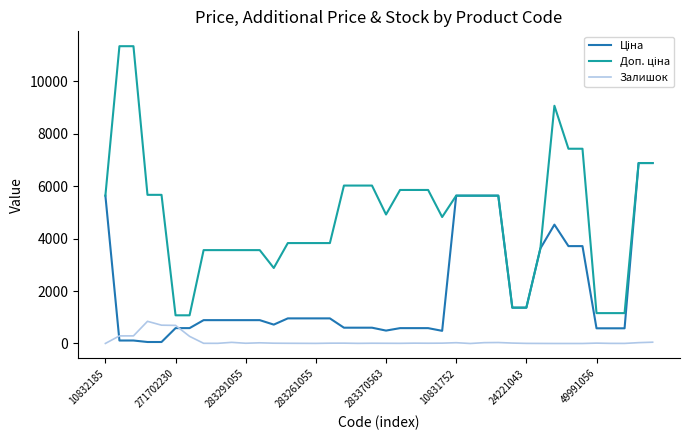

What is the greatest value displayed?

11334.0